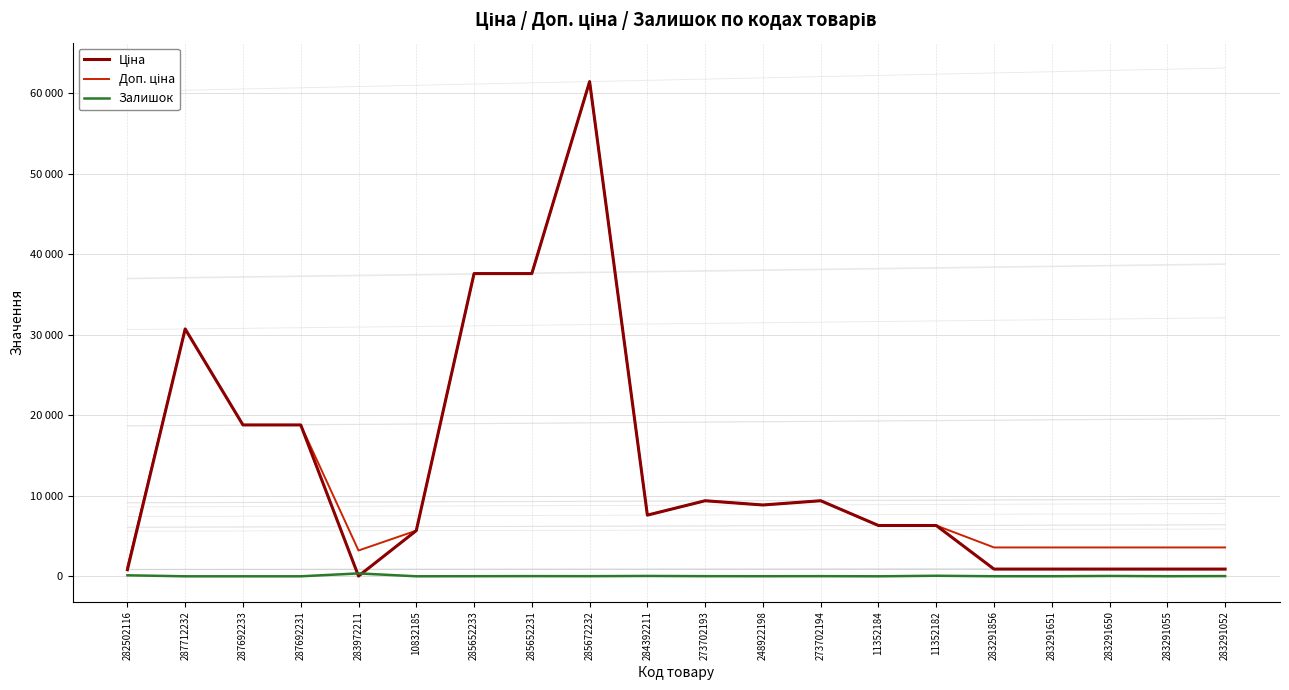

How many data points in Доп. ціна are above 7596?

10